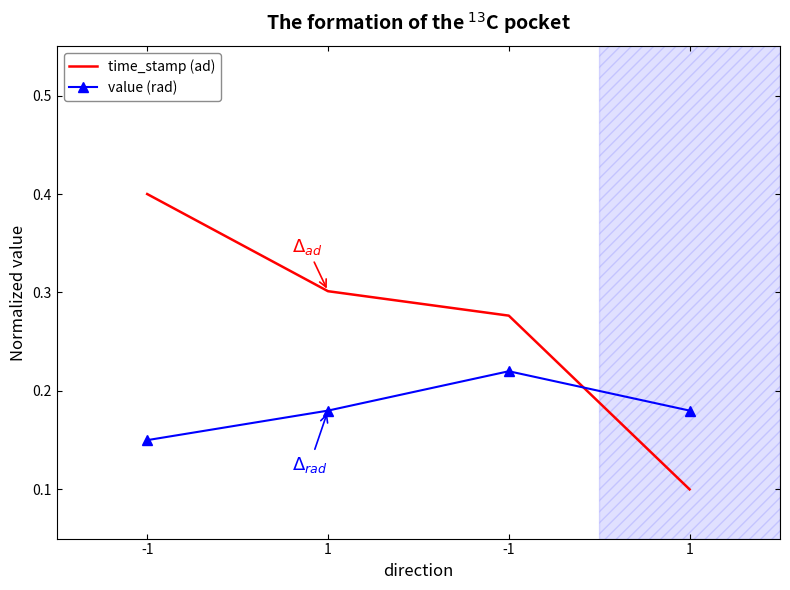

What is the difference between the maximum and minimum values in the value (rad) series?

0.1